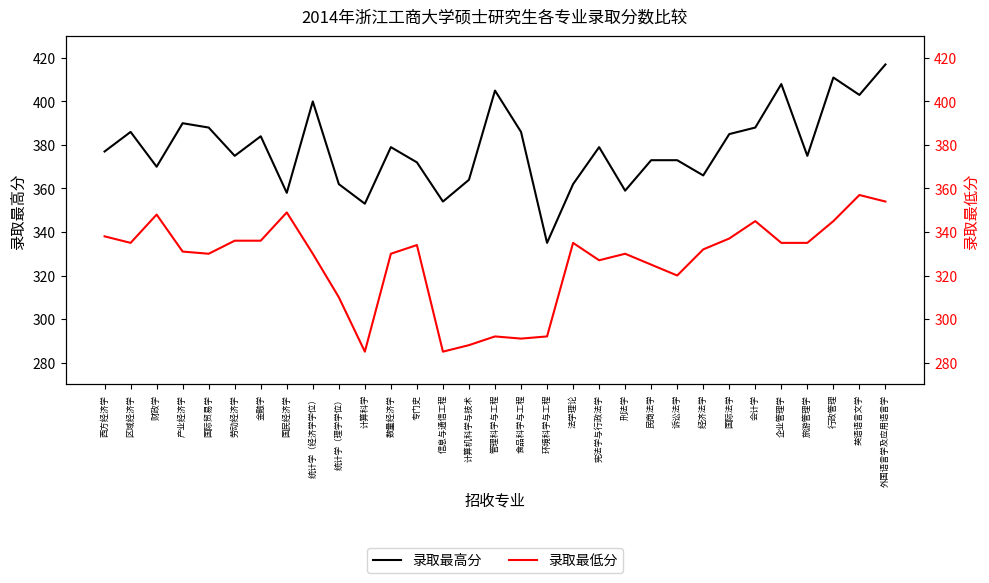

The 录取最低分 series shows 72 at 刑法学. True or false?

False